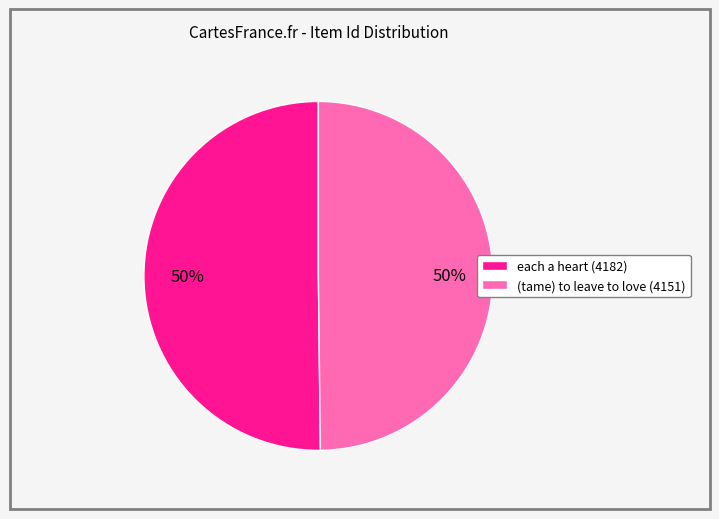

What is the ratio of the value at (tame) to leave to love (4151) to the value at each a heart (4182)?

1.0